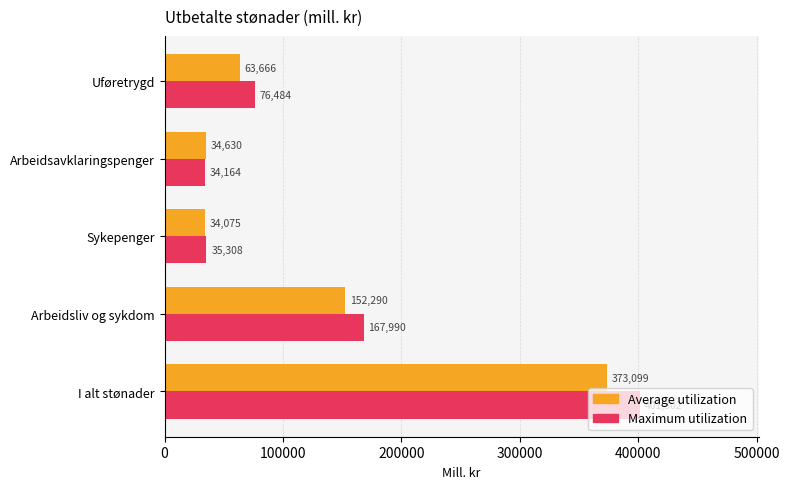

Rank the categories by Maximum utilization value from highest to lowest.

I alt stønader, Arbeidsliv og sykdom, Uføretrygd, Sykepenger, Arbeidsavklaringspenger